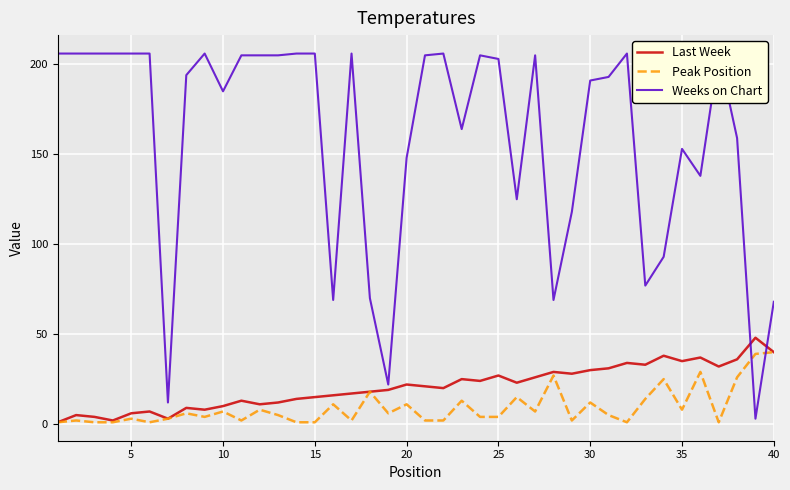

How many data points in Weeks on Chart are less than 203?

20